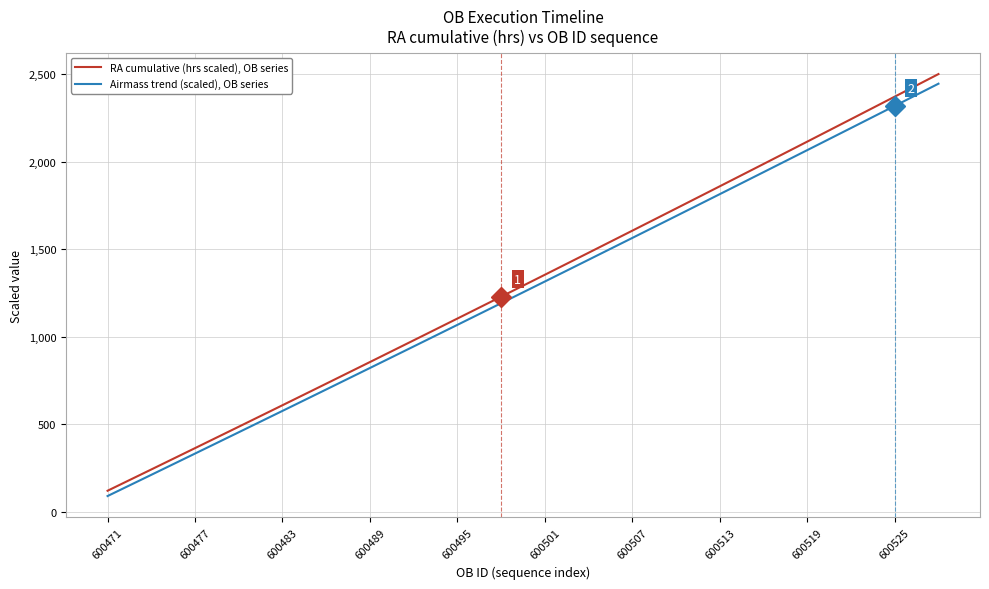

What is the smallest value displayed?

90.8